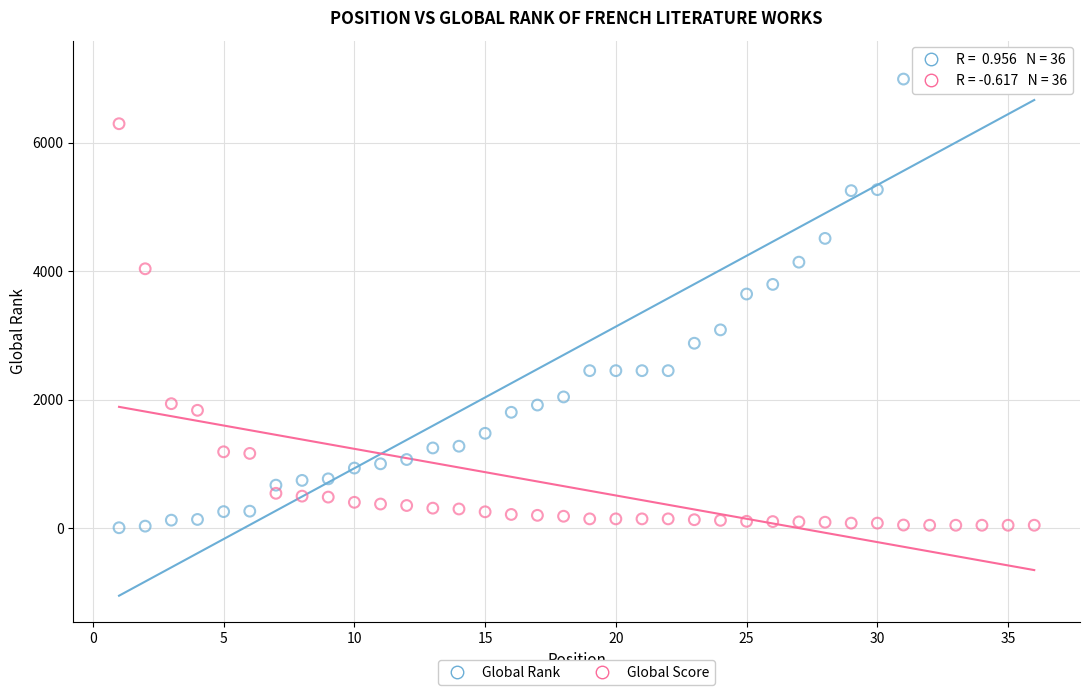

What are all the series names shown in the legend?

Global Rank, Global Score